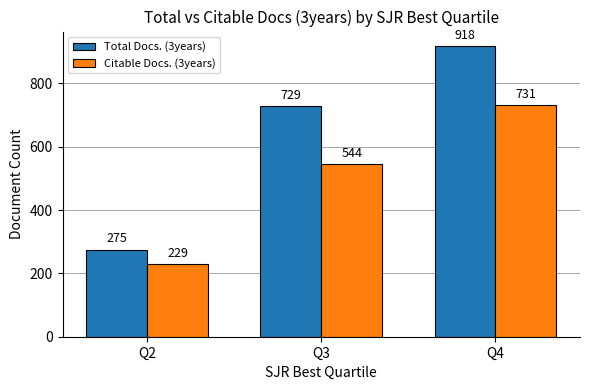

Rank the categories by Citable Docs. (3years) value from highest to lowest.

Q4, Q3, Q2